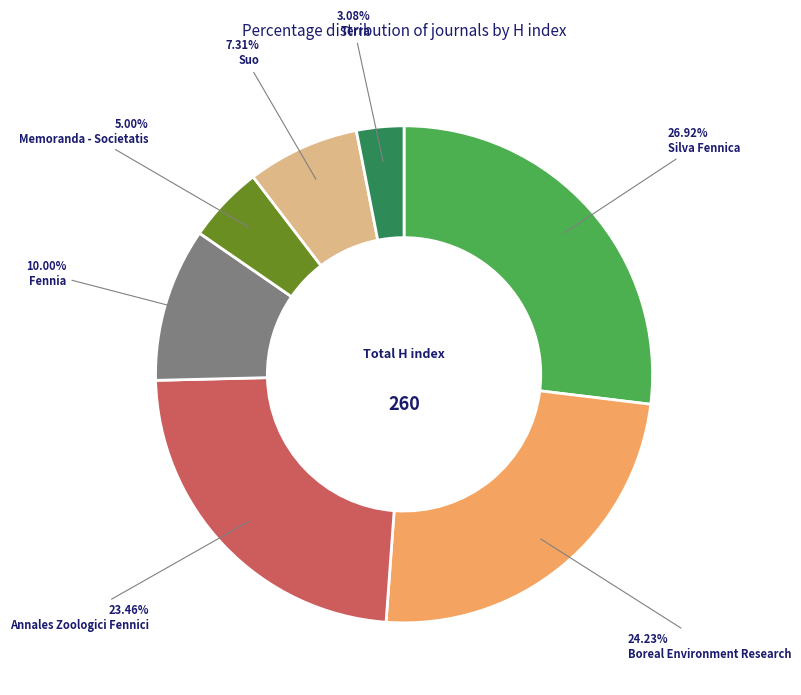

Is there any slice that represents more than half of the pie?

No